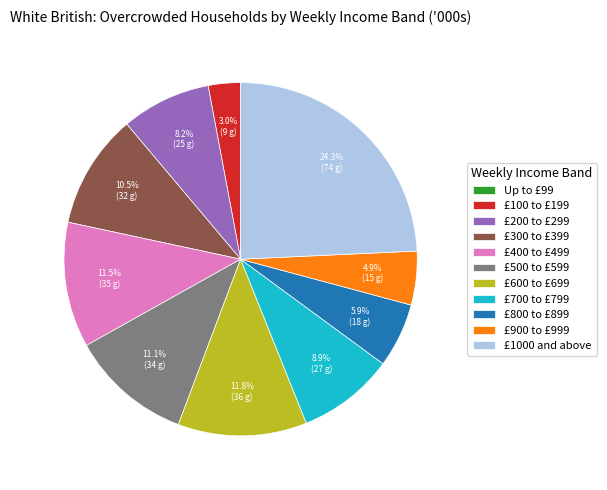

Which has a higher value, £200 to £299 or £600 to £699?

£600 to £699